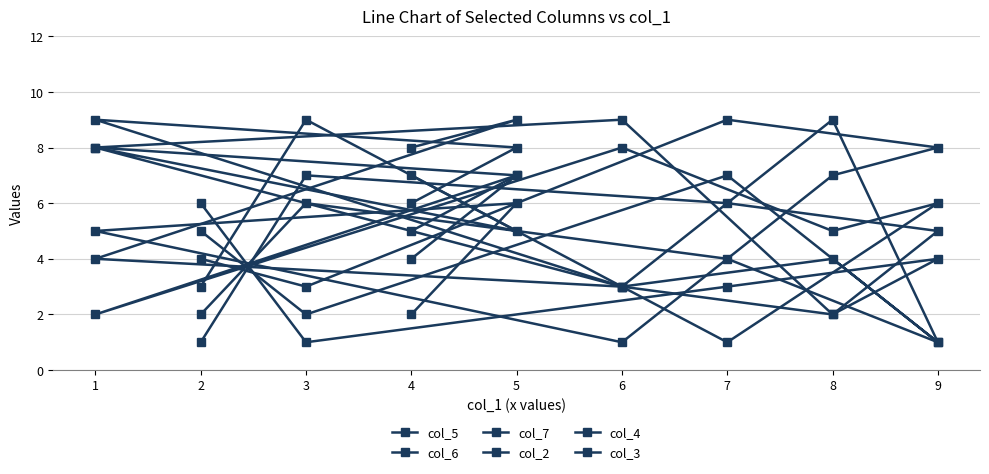

At how many categories does at least one series exceed 4?

9